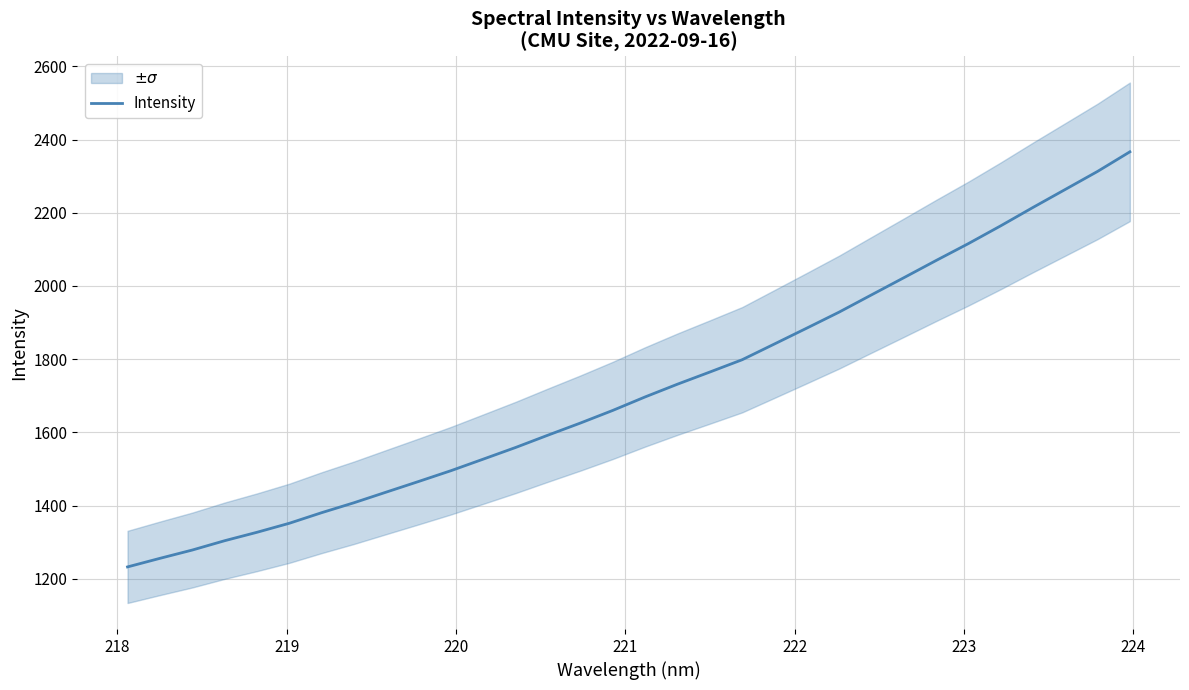

What is the highest value of the Intensity series?

2366.4